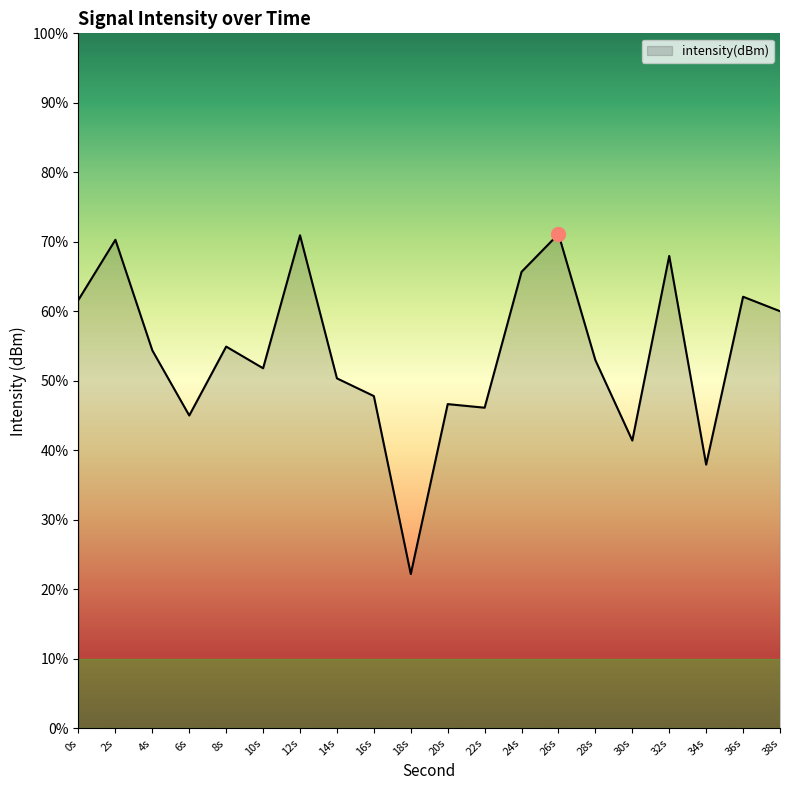

Does the chart display data point markers on the line(s)?

No